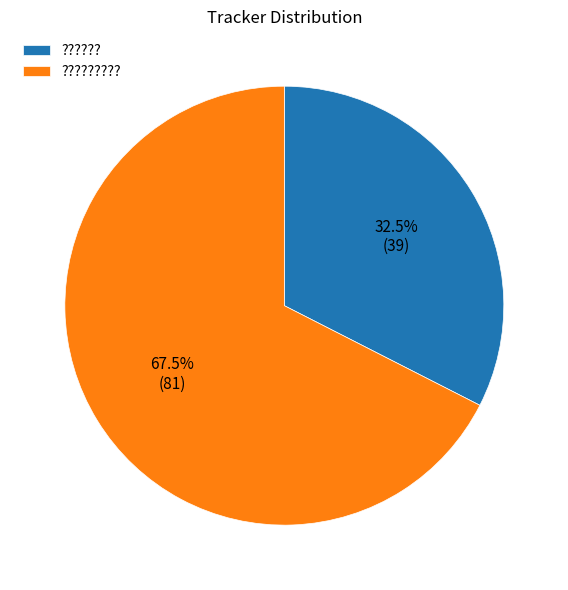

How much of the chart is everything except ???????

67.5%